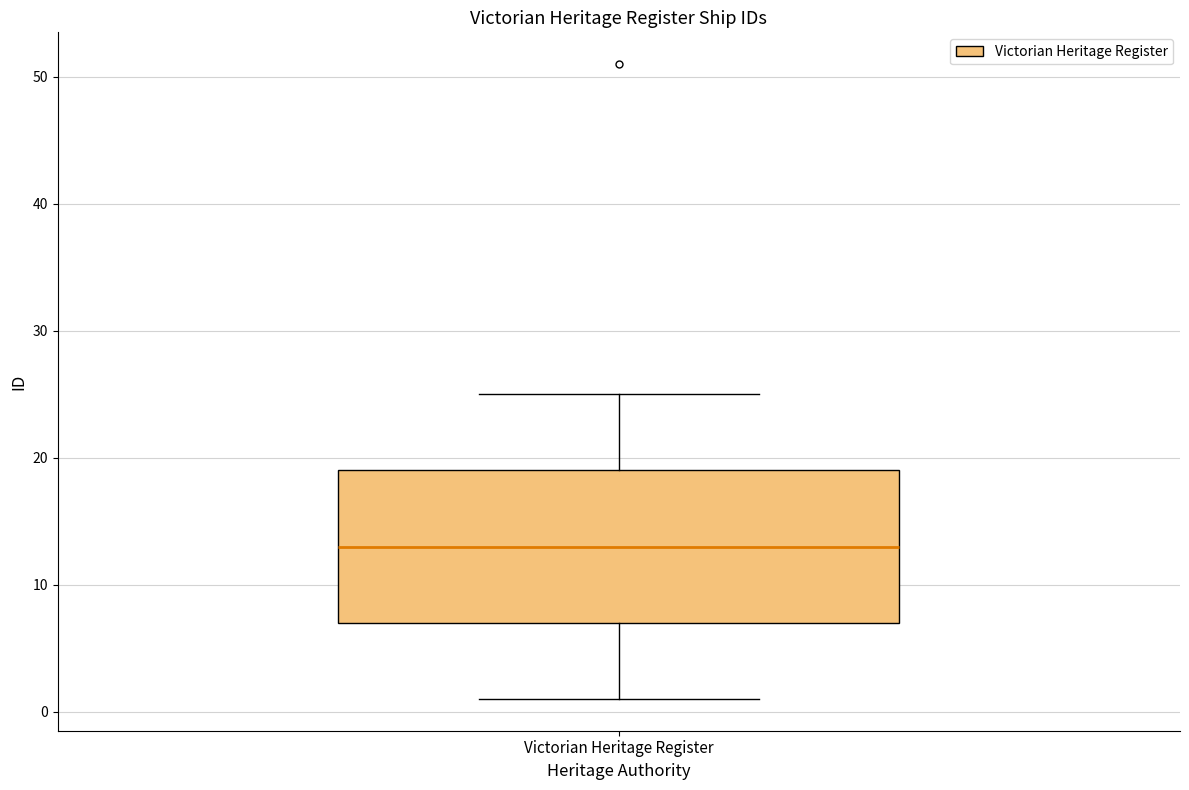

Read this box plot against the y-axis: the position of the median line, the range covered by the box, and the ends of both whiskers. The values are not printed on the chart, so give them approximately, as read against the axis.

median 13, box 7 to 19, whiskers 1 to 25